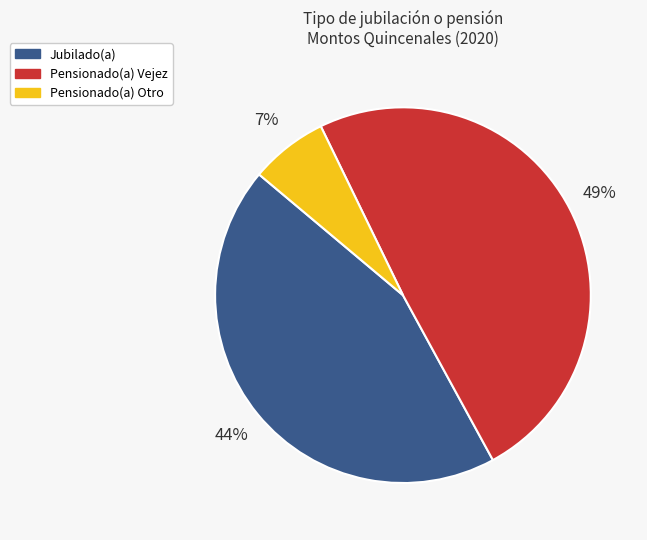

Is there a majority slice in this chart?

No